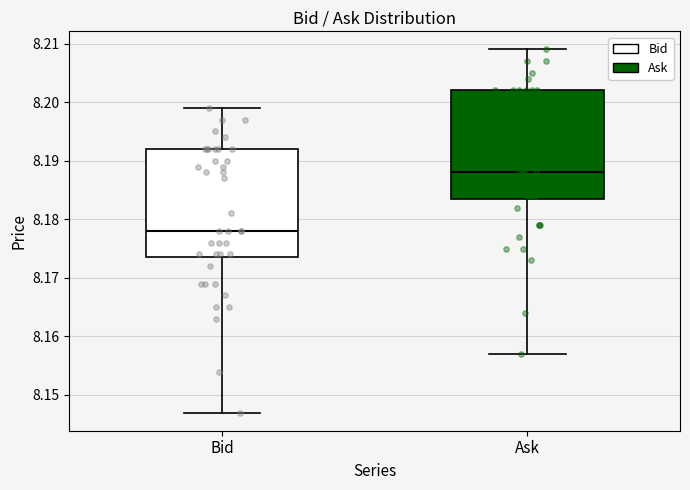

Which box has the highest median line?

Ask